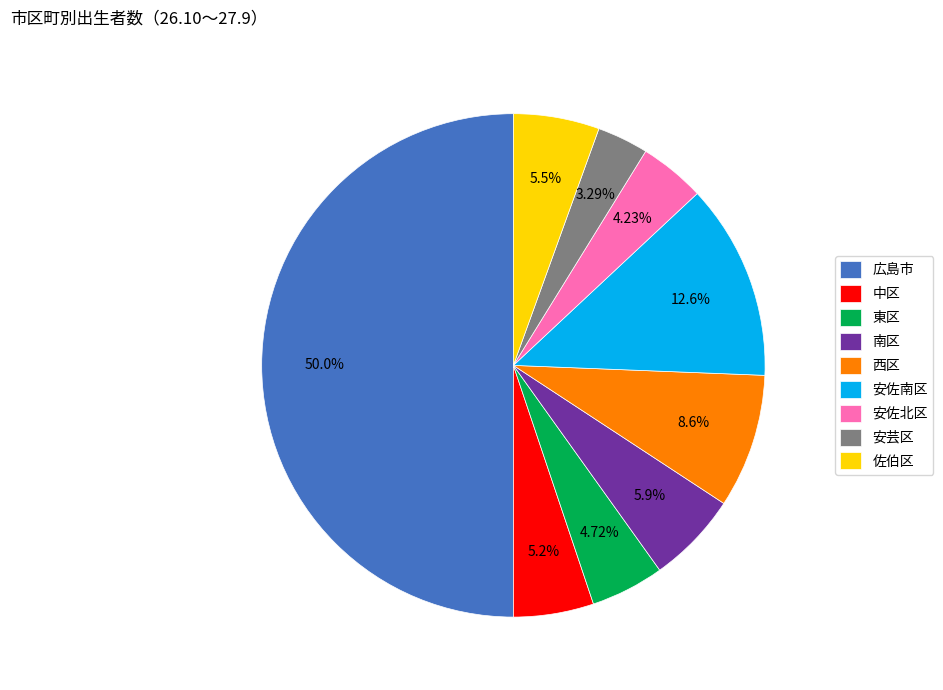

Is it true that 佐伯区 is 18% of the pie?

False